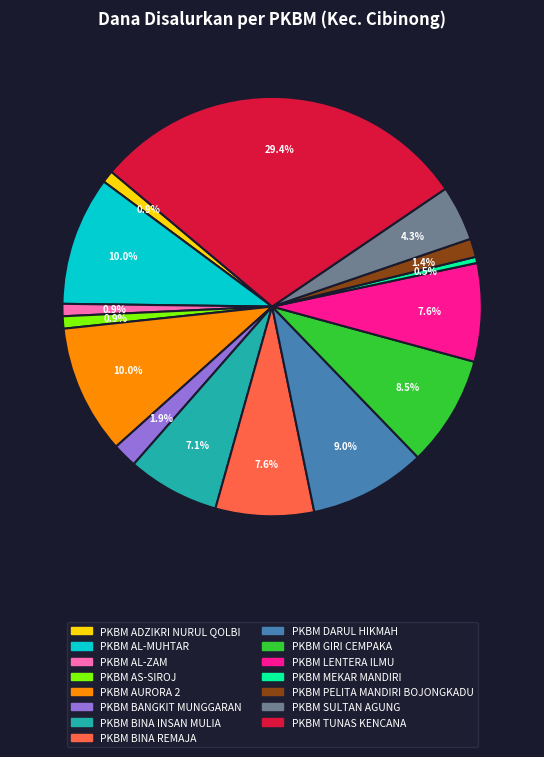

What portion of the pie excludes PKBM SULTAN AGUNG?

95.7%